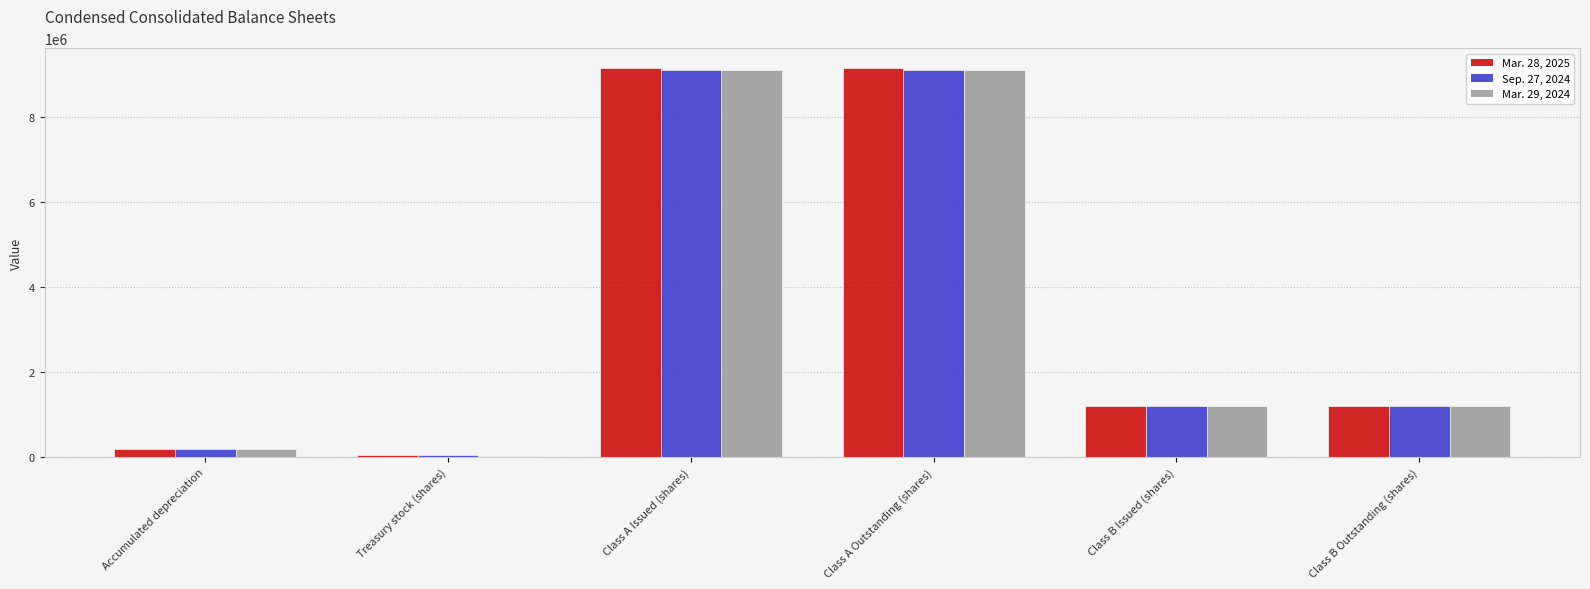

Between Class A Issued (shares) and Class B Outstanding (shares), which series saw the biggest shift?

Mar. 28, 2025